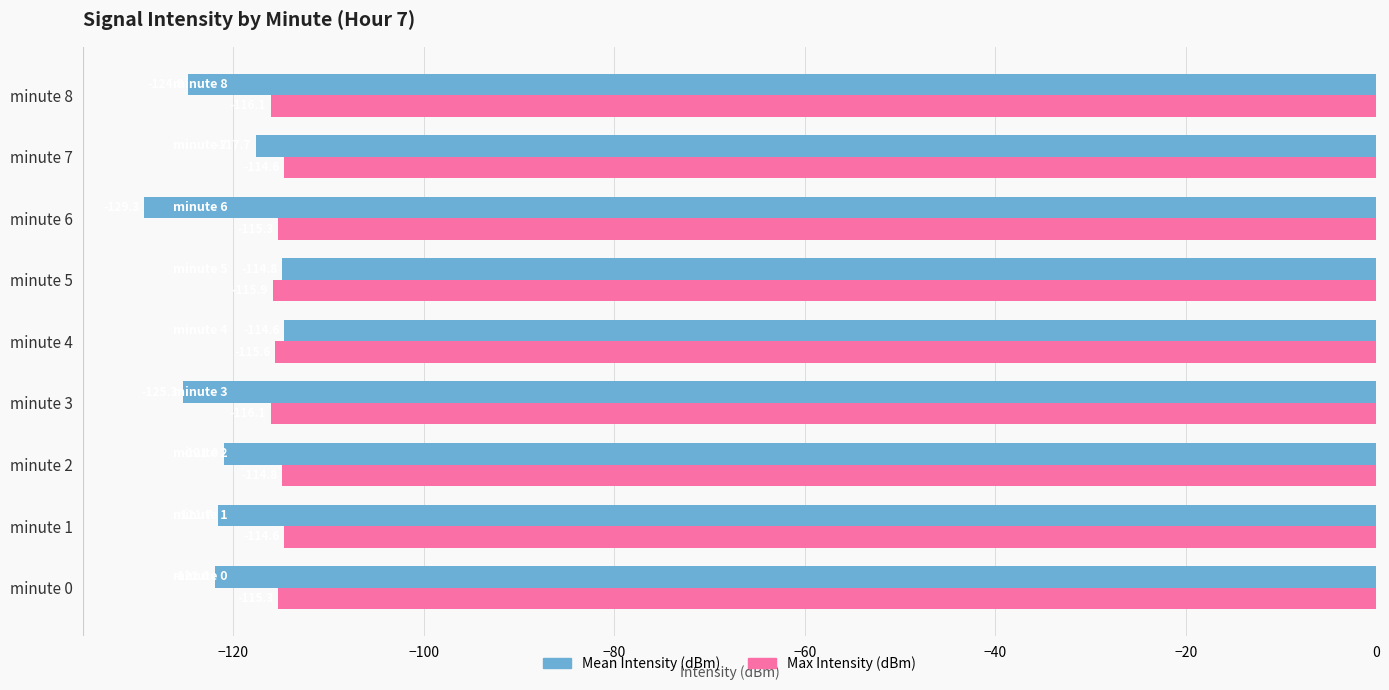

The value of Max Intensity (dBm) at minute 2 is -114.8. True or false?

True